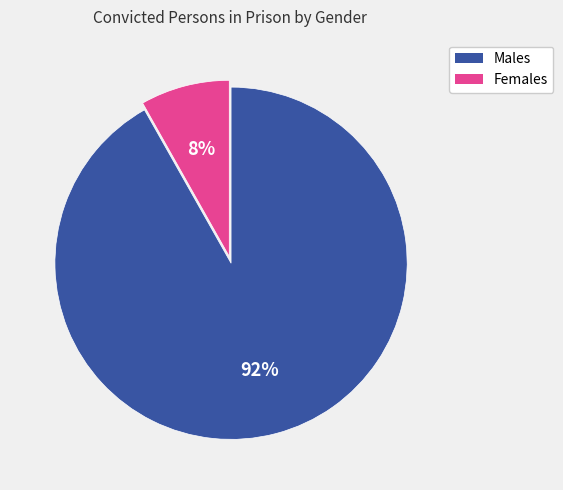

Combined, do Males and Females account for over 50%?

Yes